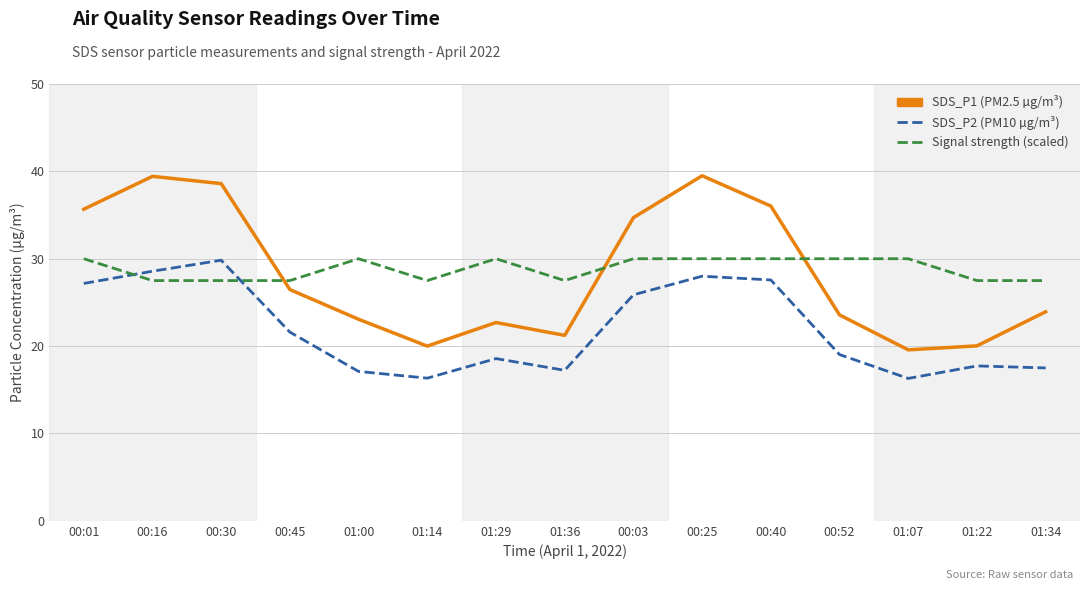

At which category is the sum across all series the highest?

00:25